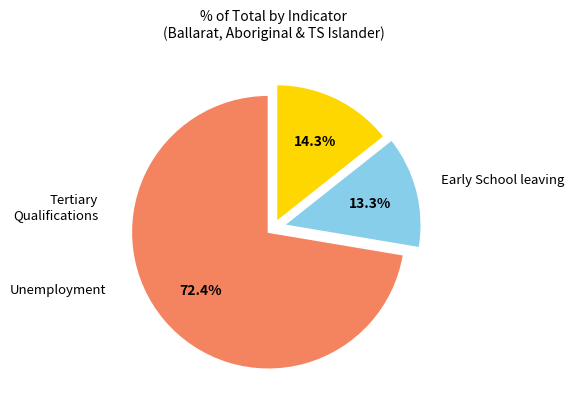

To the nearest percent, what is the difference between the largest and smallest slice percentages?

59%